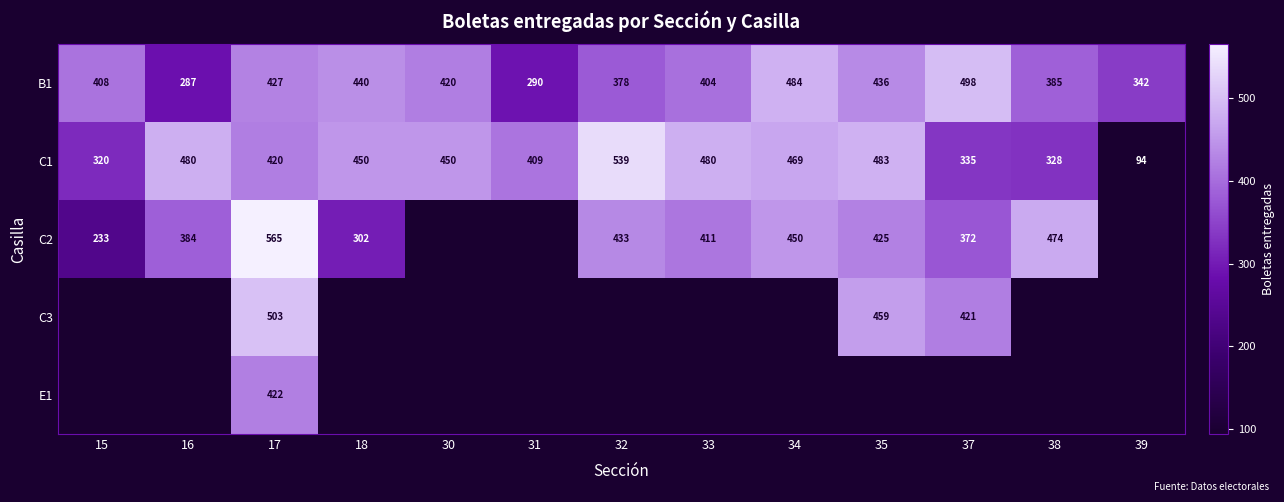

Where is B1 nearest to the value 392?

38